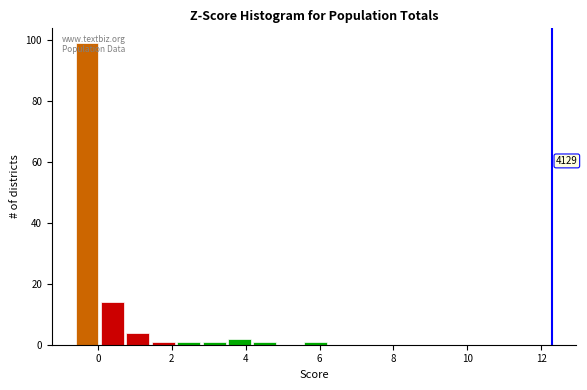

Read against the x-axis, roughly where is the centre of the tallest bar?

-0.2